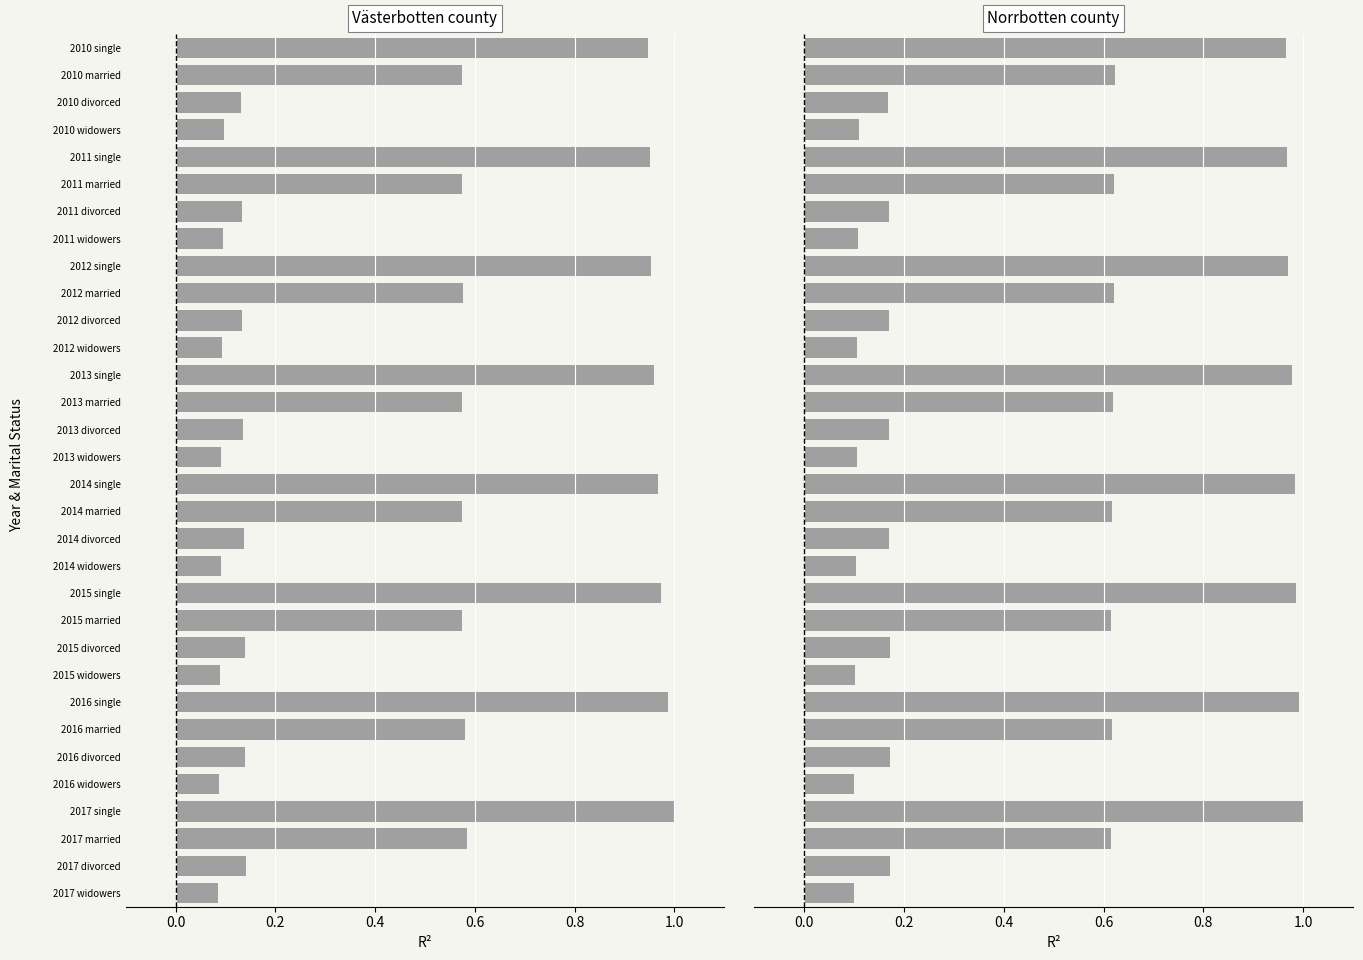

The value of Västerbotten county at 2010 married is 0.8. True or false?

False